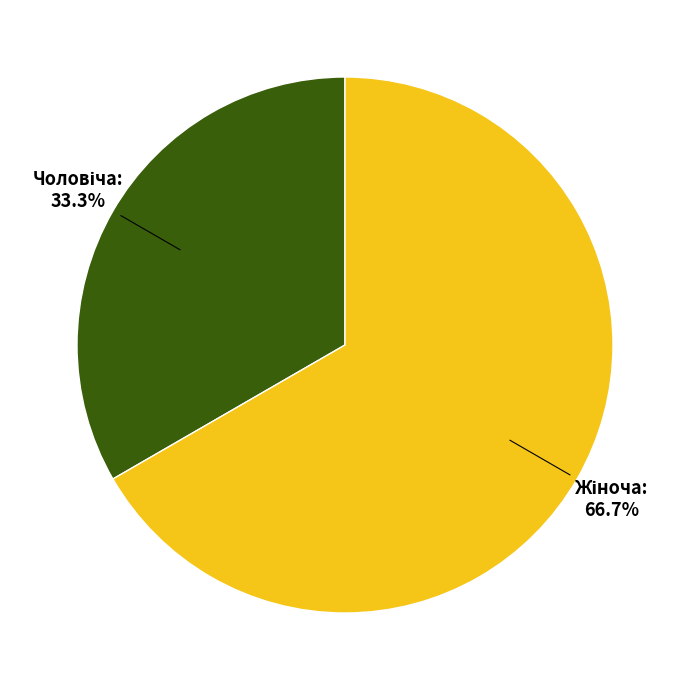

Is there a majority slice in this chart?

Yes